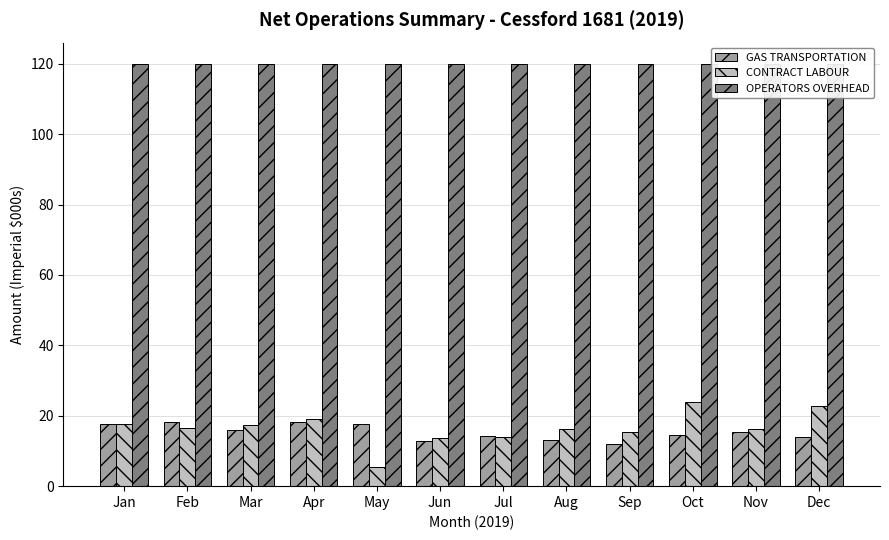

What is the minimum value shown in the chart?

5.4